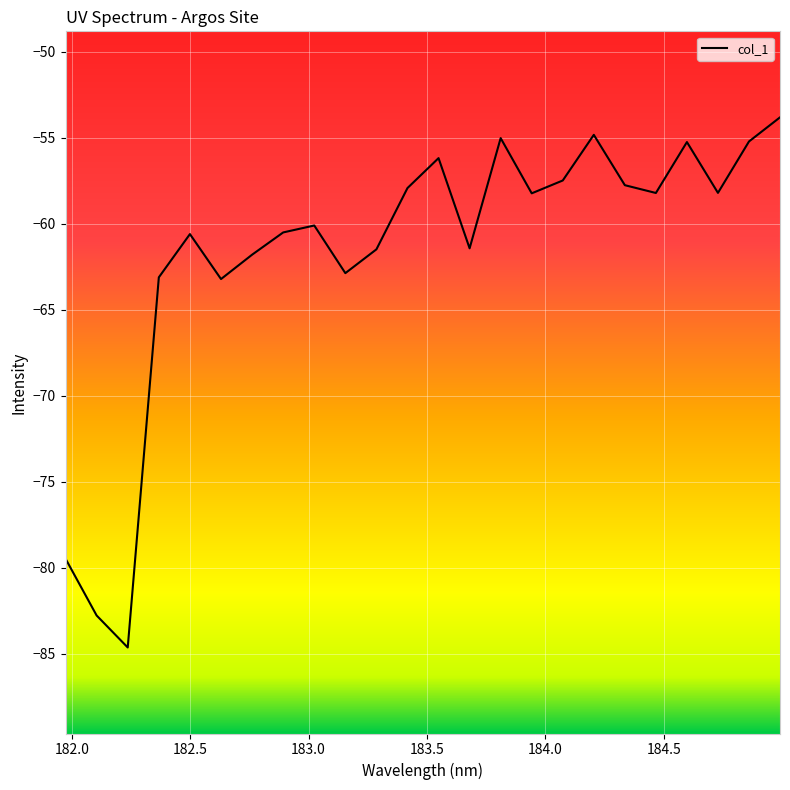

What is the maximum value shown in the chart?

-53.8